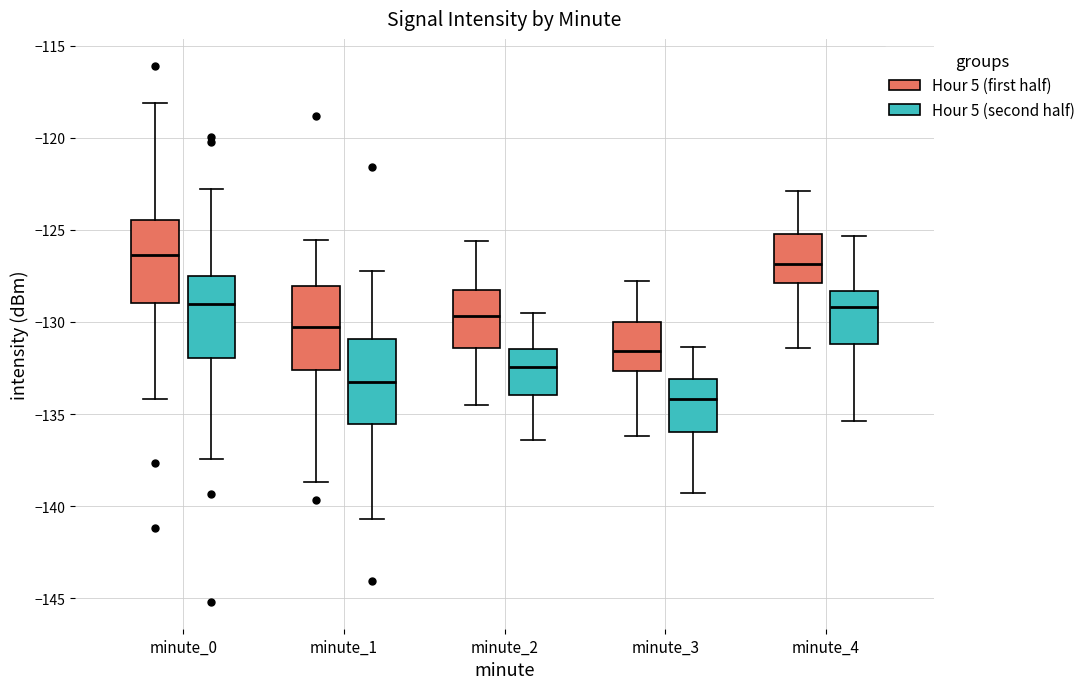

Which box's median line is the lowest?

minute_3 (Hour 5 (second half))